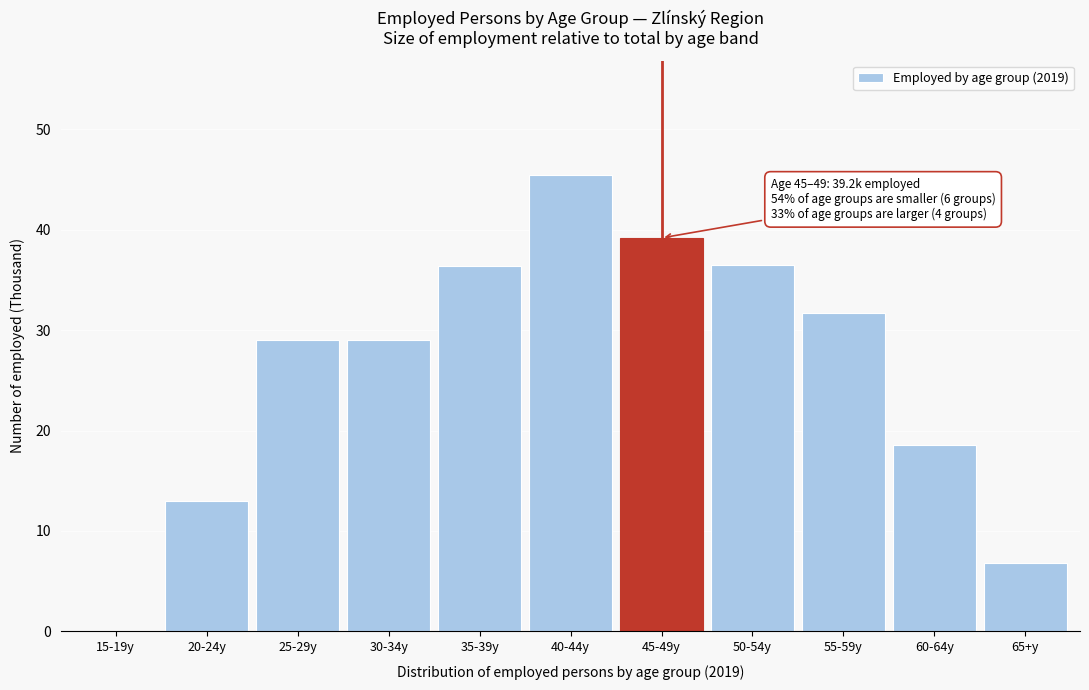

Is it true that the value at 25-29y is 29.1?

True